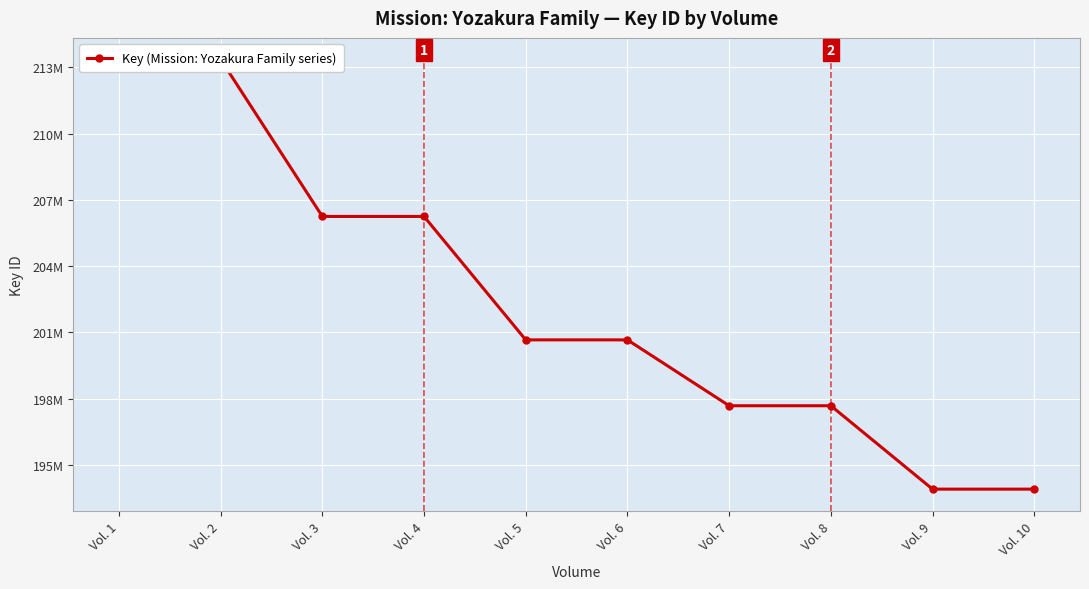

What is the change in value from Vol. 8 to Vol. 10?

-3777953